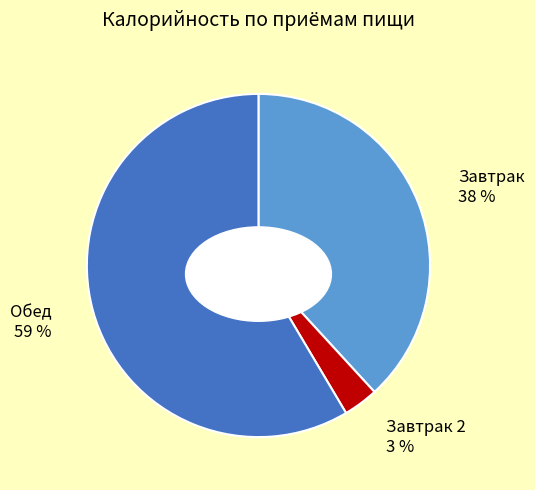

What percentage do Обед and Завтрак 2 together represent?

61.8%